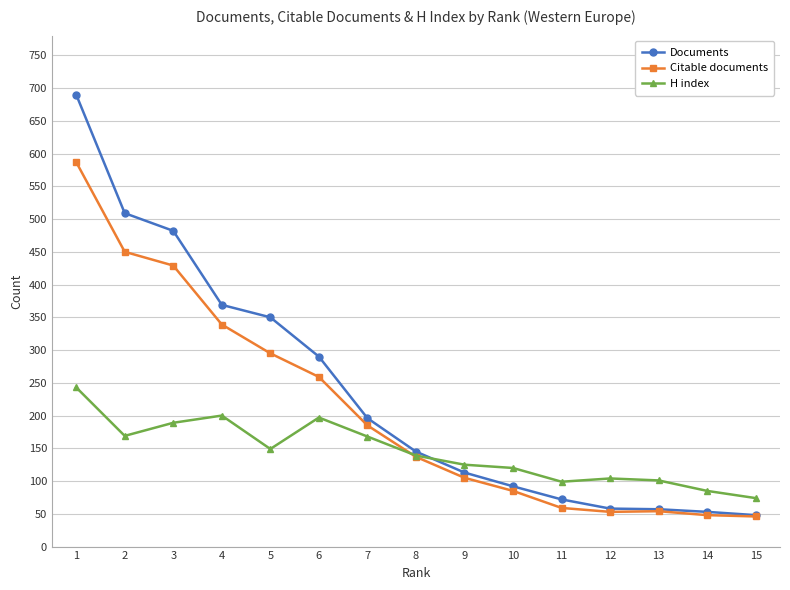

What is the greatest value displayed?

690